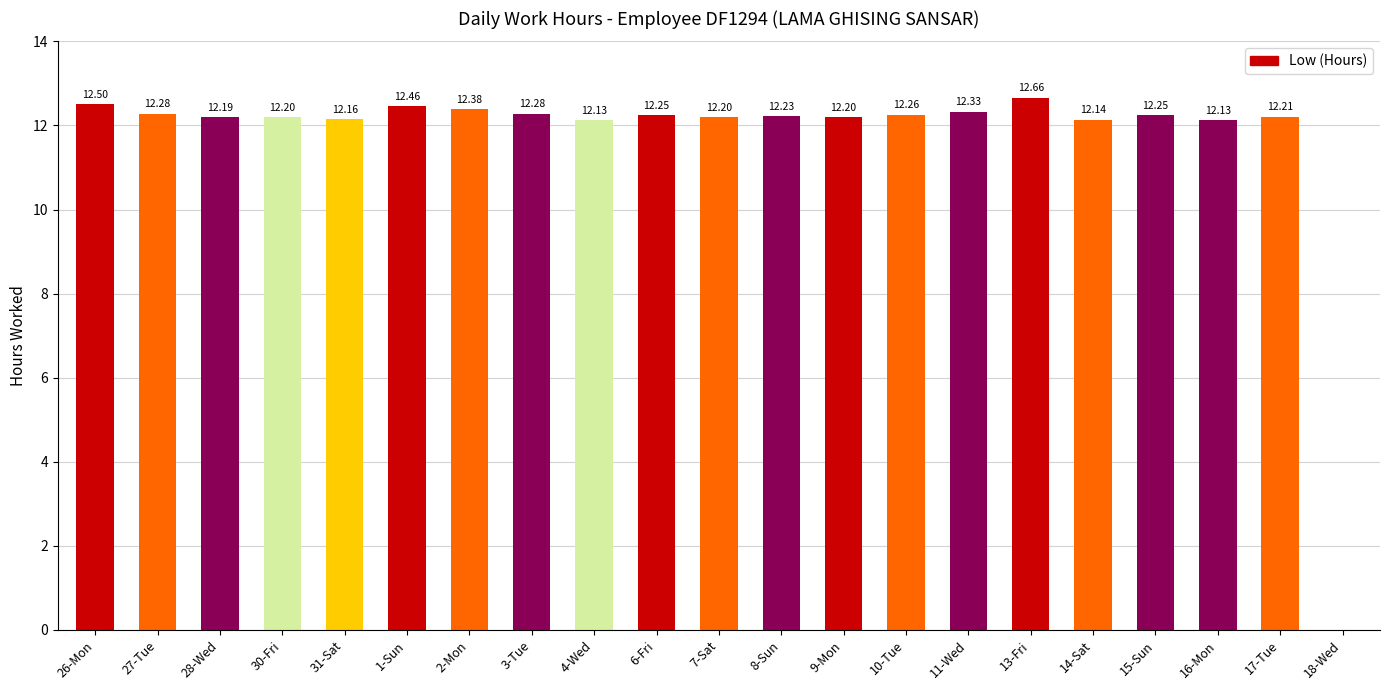

Are the bars horizontal?

No